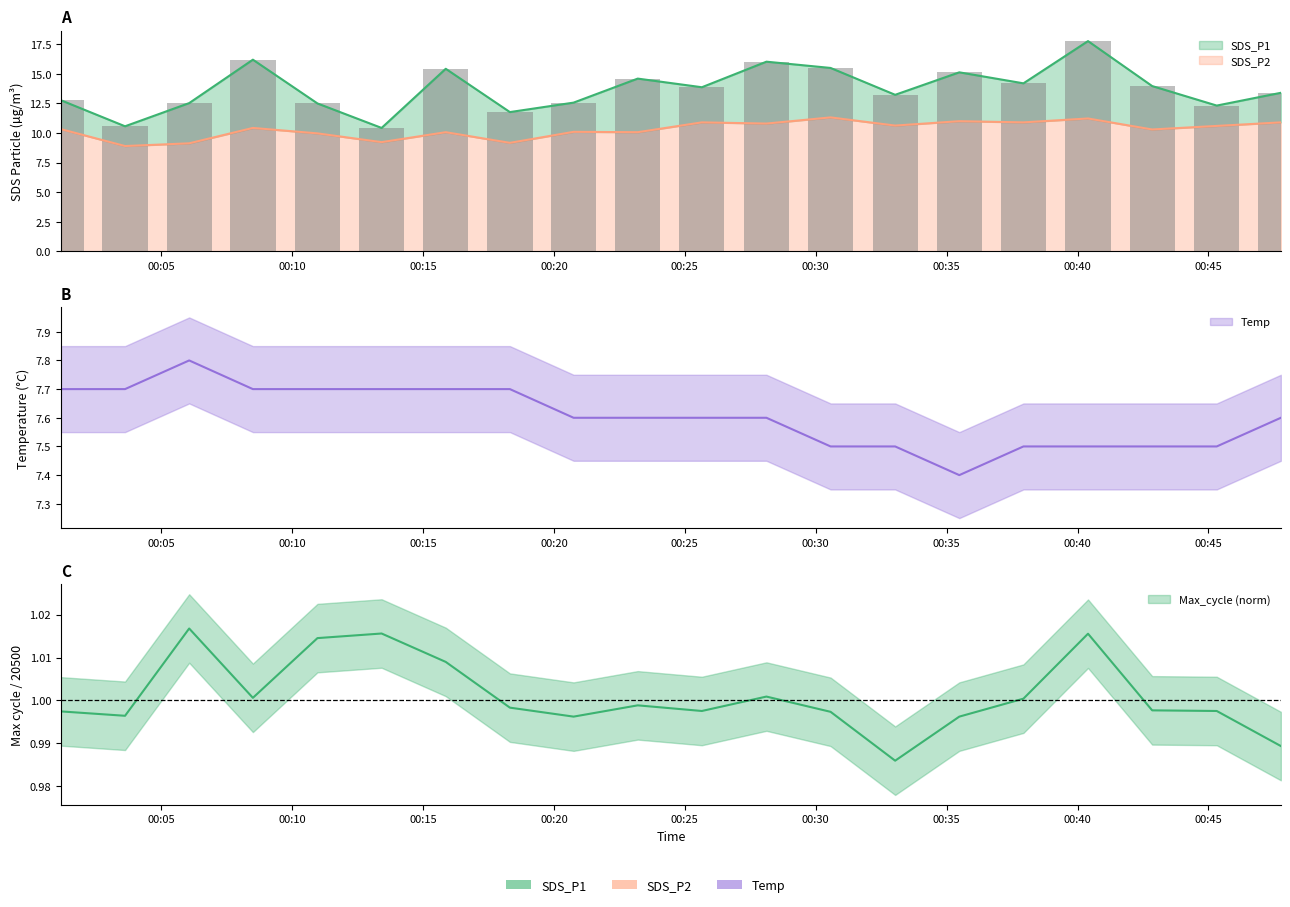

Rank the series by their average value, from lowest to highest.

Max_cycle, Temp, SDS_P2, SDS_P1